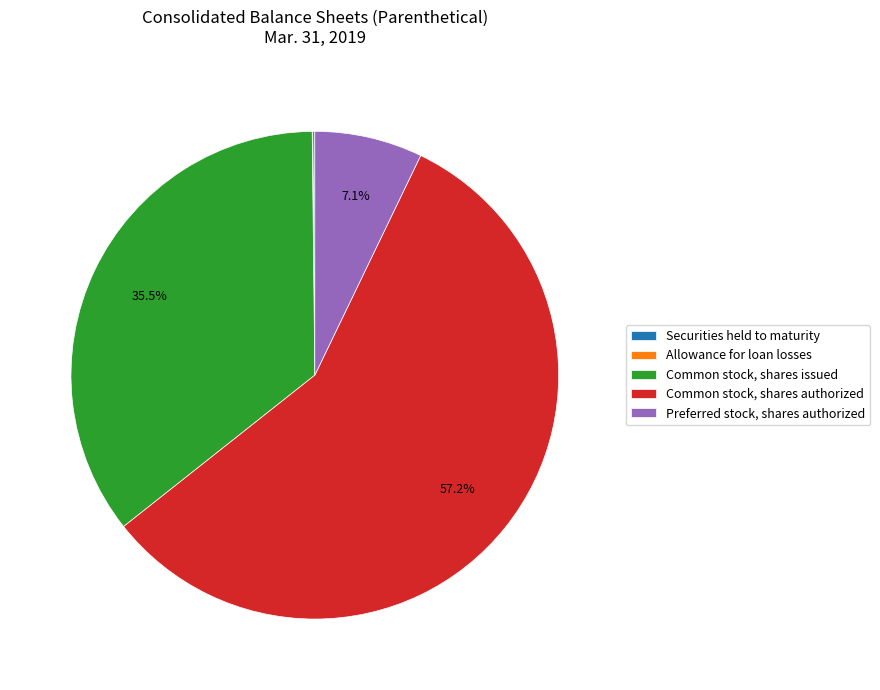

Combined, do Common stock, shares authorized and Preferred stock, shares authorized account for over 50%?

Yes